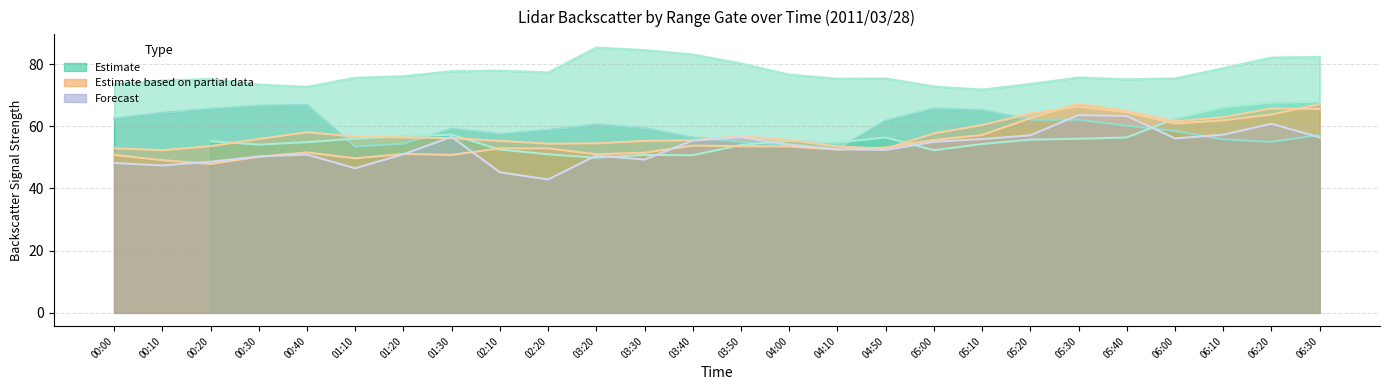

How many intersections are there between 8.399 and 8.547?

4